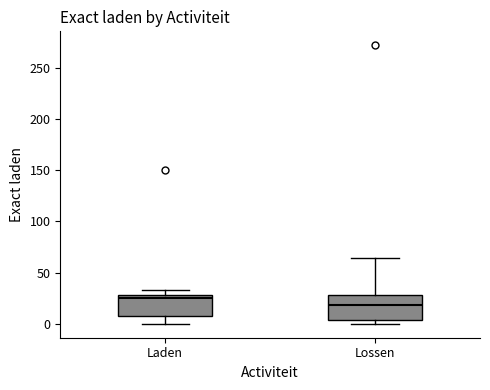

Where does the median line of the box for Laden sit on the y-axis? The values are not printed on the chart, so give them approximately, as read against the axis.

25